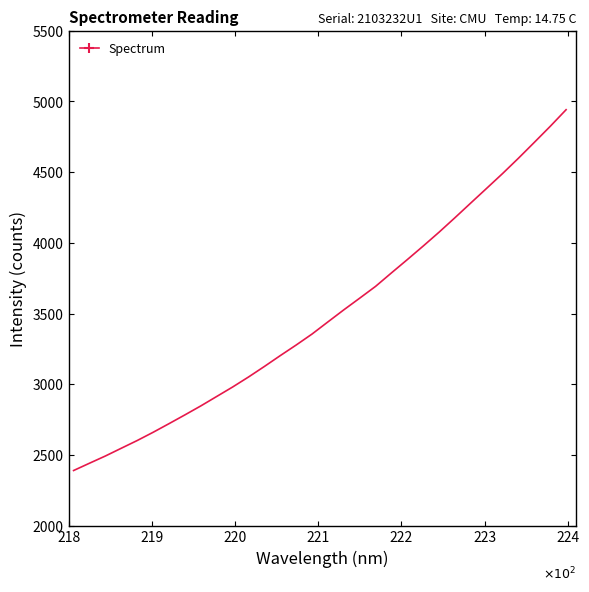

True or false: there are more than 1 points higher than both neighbors.

False